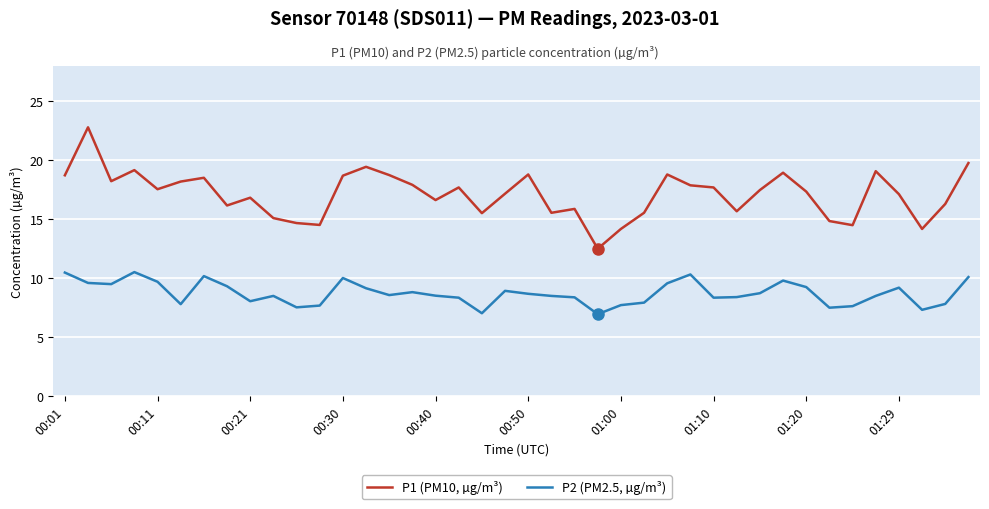

What is the difference between the maximum and minimum values in the P2 (PM2.5, µg/m³) series?

3.6